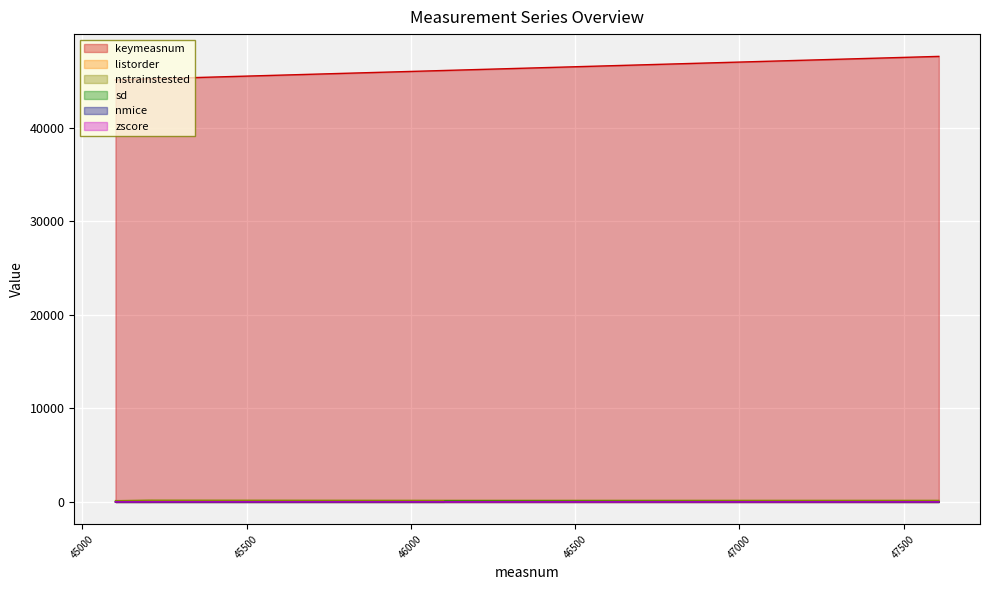

Does the chart display data point markers on the line(s)?

No